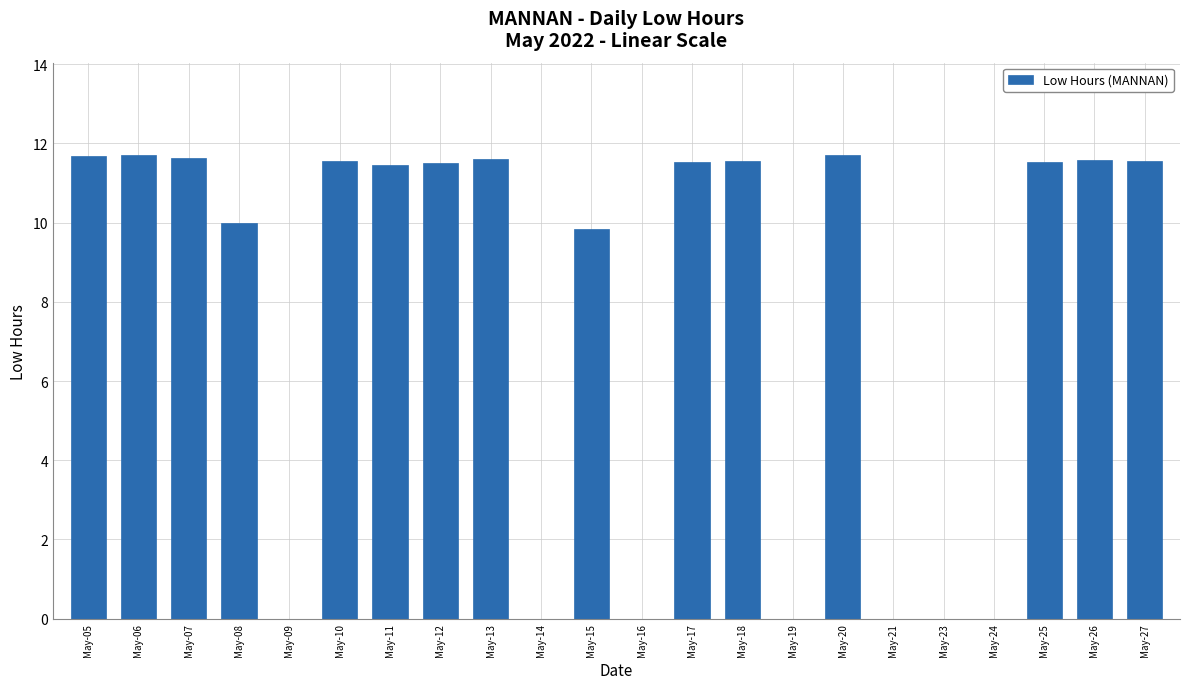

What is the greatest value displayed?

11.7